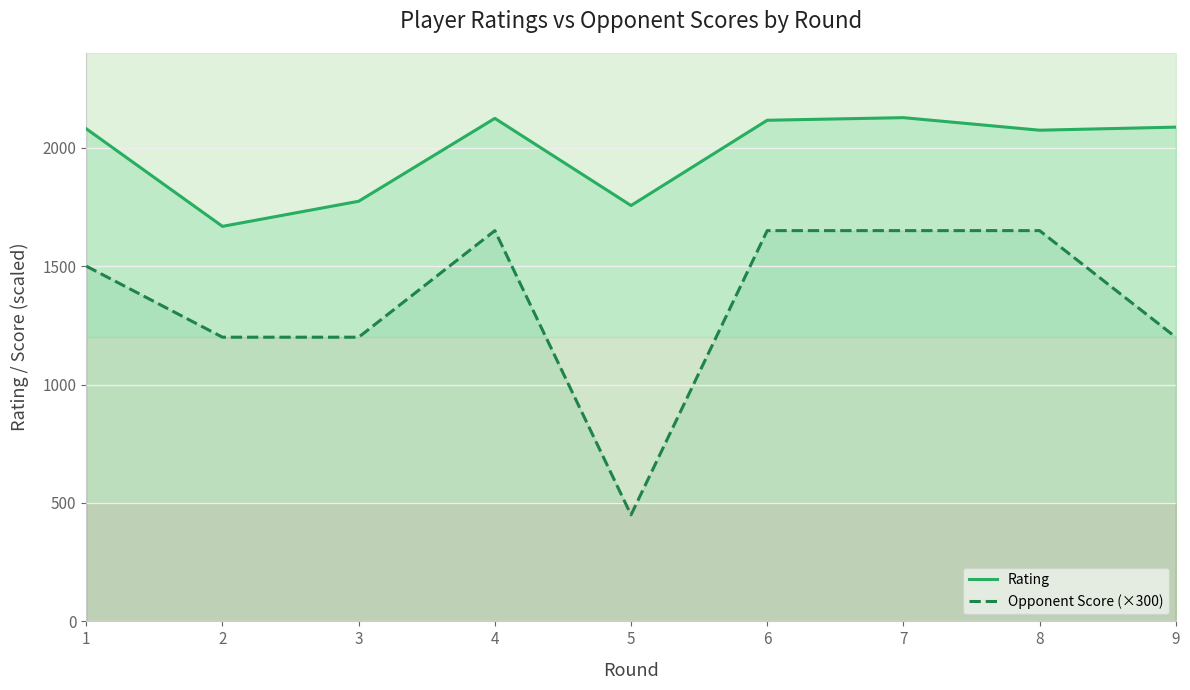

What is the spread (max minus min) of values at 6?

466